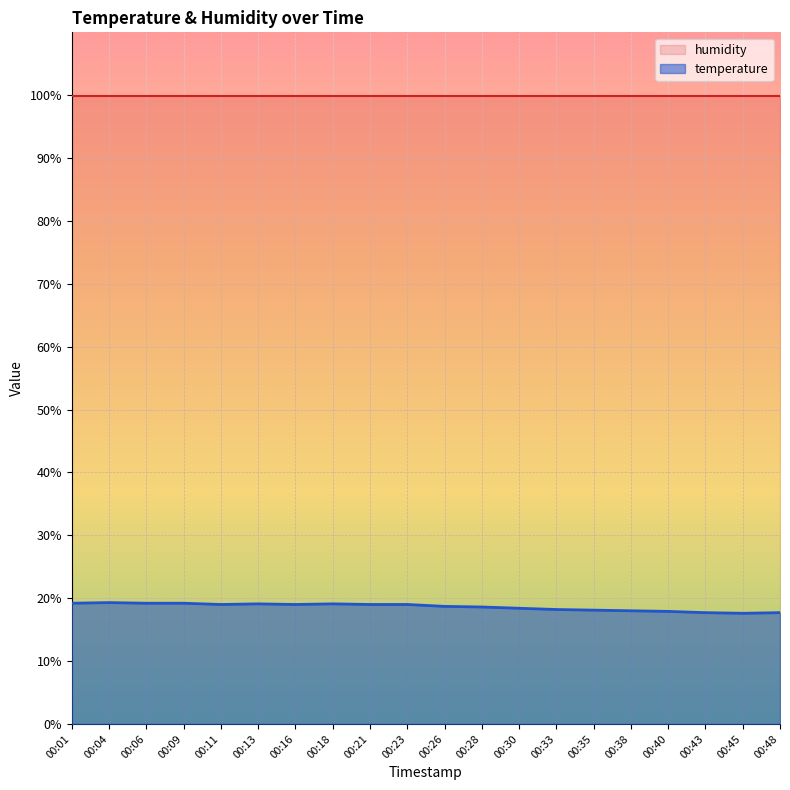

What is the approximate value at 00:11?

19.0